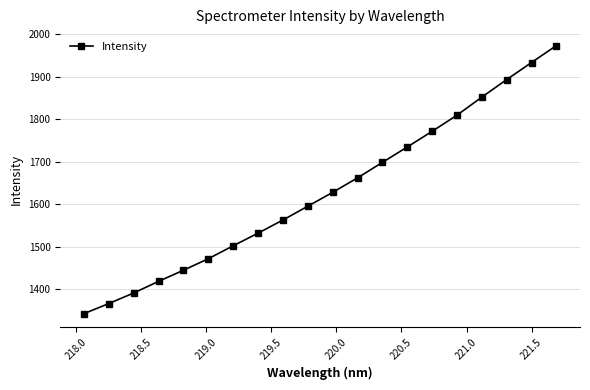

What is the difference between the maximum and minimum values?

630.7